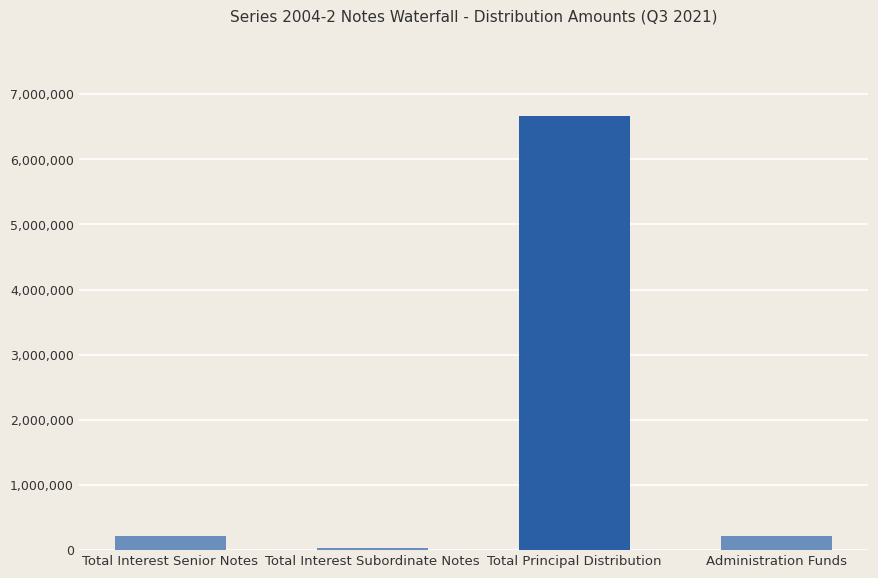

Between Total Interest Senior Notes and Total Principal Distribution, which is larger?

Total Principal Distribution